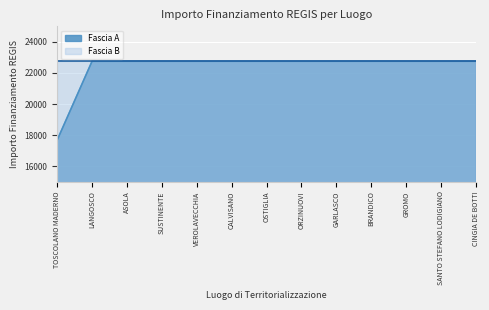

The value at ORZINUOVI is 33197.7. True or false?

False